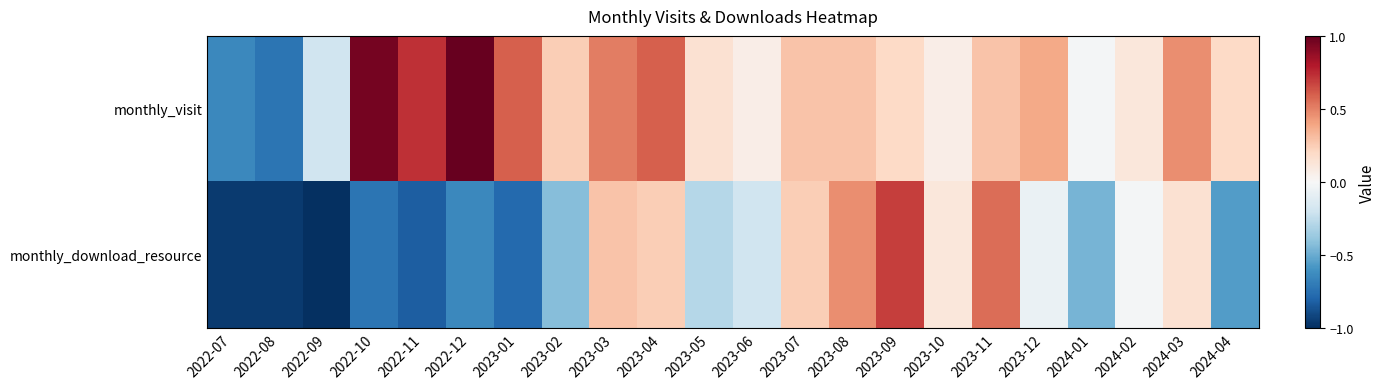

Between 2023-08 and 2023-10, which series saw the biggest shift?

monthly_download_resource